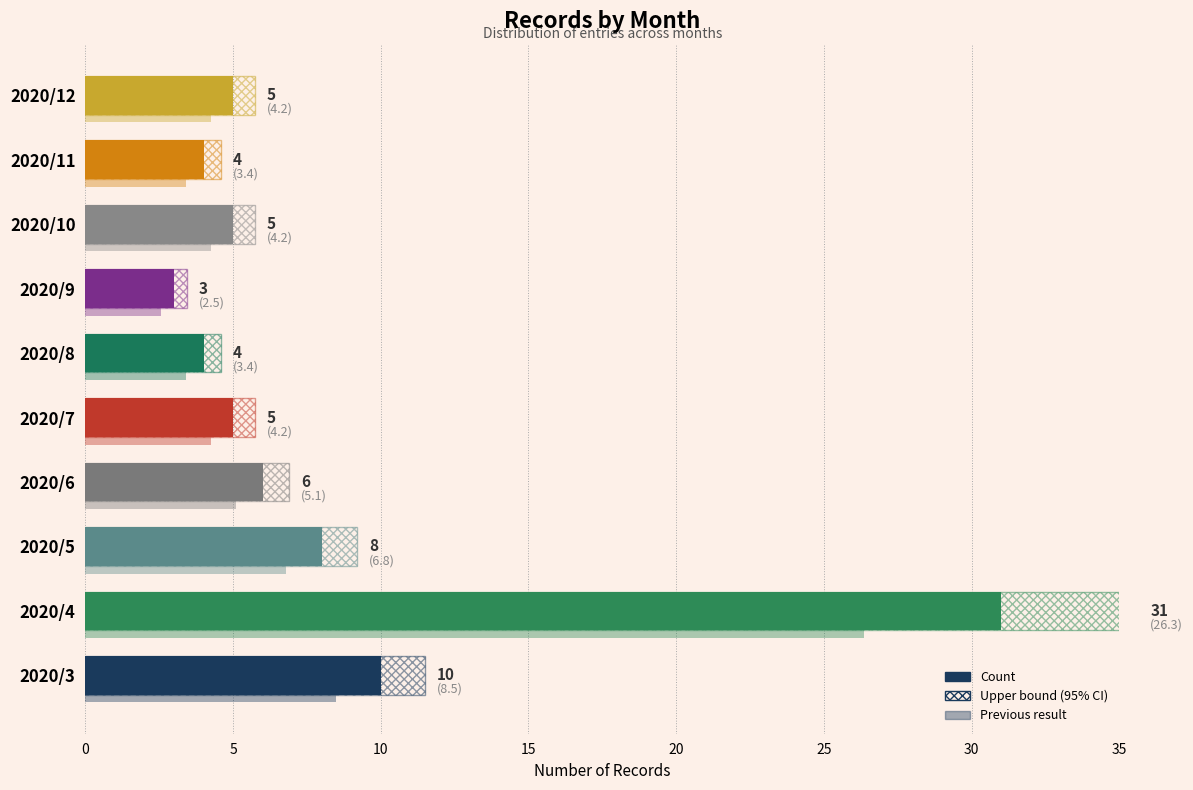

Which series has the largest range (max minus min)?

Upper bound